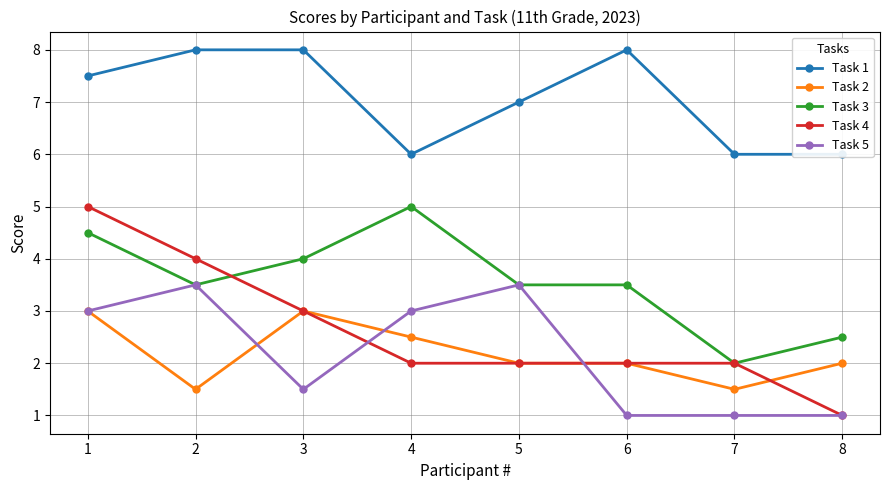

Reading left to right, transcribe all the data shown in this chart.

Task 1: 7.5	8.0	8.0	6.0	7.0	8.0	6.0	6.0
Task 2: 3.0	1.5	3.0	2.5	2.0	2.0	1.5	2.0
Task 3: 4.5	3.5	4.0	5.0	3.5	3.5	2.0	2.5
Task 4: 5.0	4.0	3.0	2.0	2.0	2.0	2.0	1.0
Task 5: 3.0	3.5	1.5	3.0	3.5	1.0	1.0	1.0